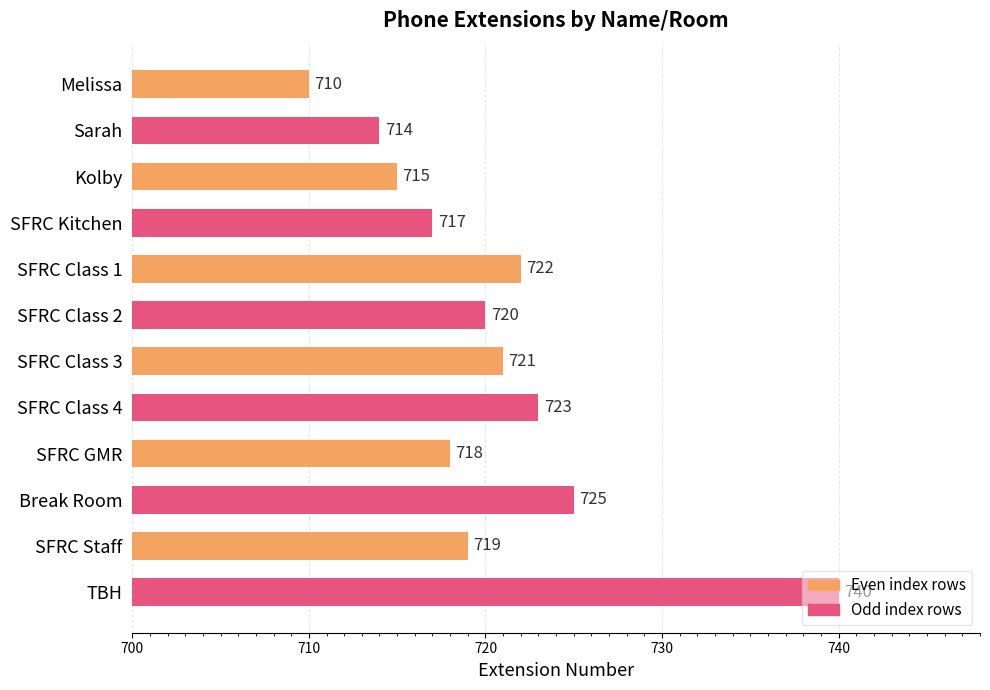

At which label is the value closest to 725?

Break Room